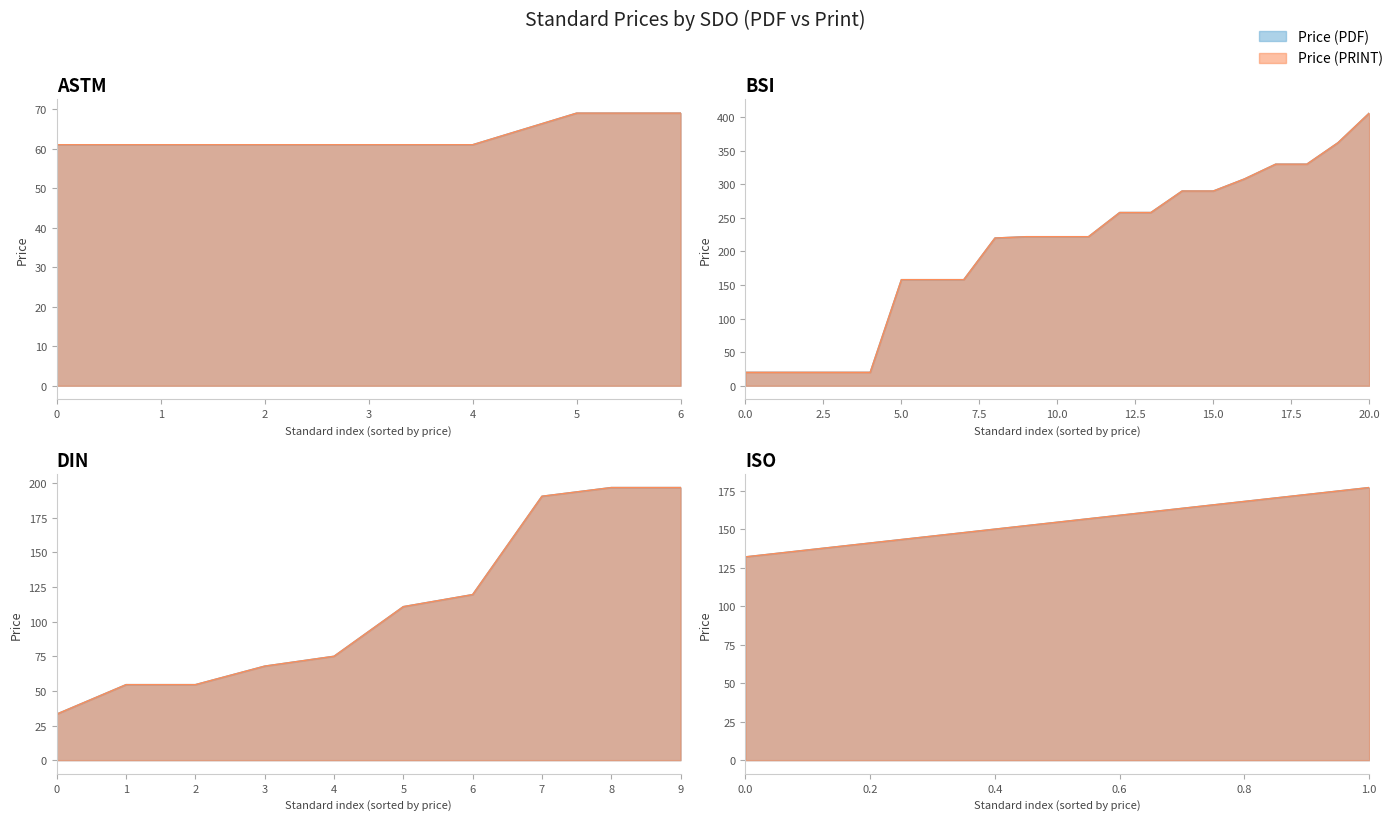

True or false: Price (PRINT) has a value of 50.0 at 2.

False